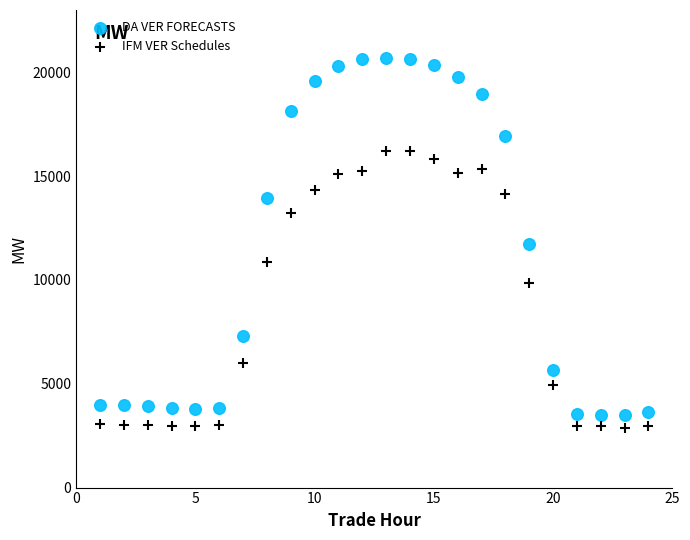

In the IFM VER Schedules series, what Y value is closest to 9535?

9866.8